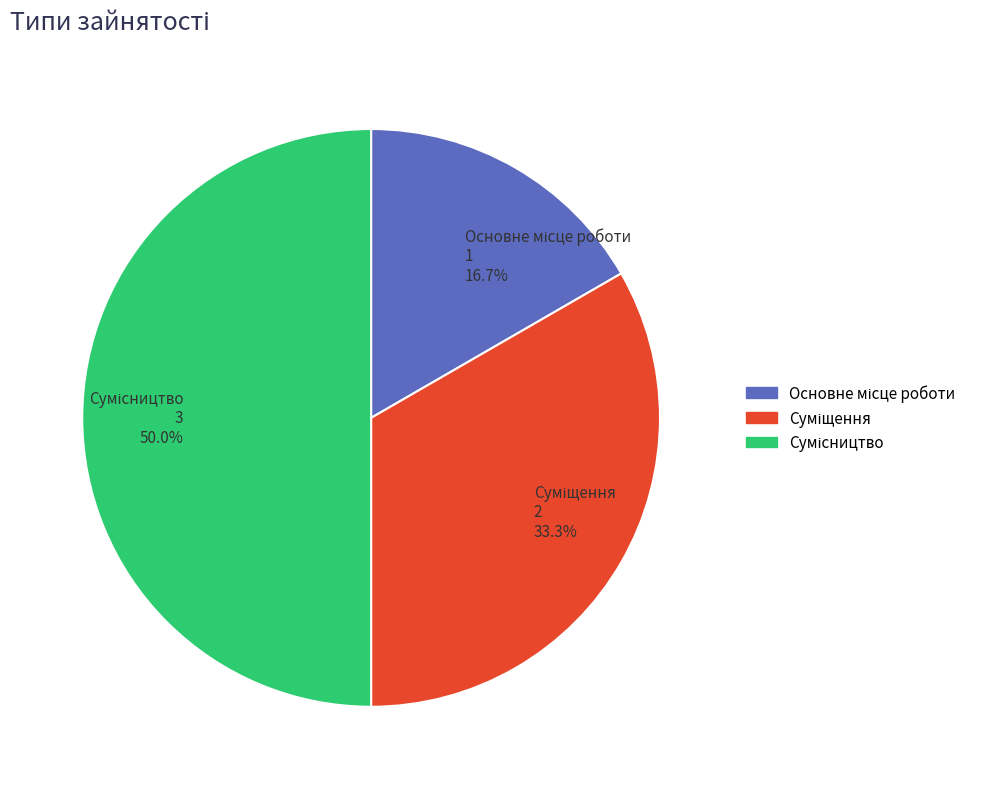

Is the sum of Сумісництво and Основне місце роботи greater than half?

Yes